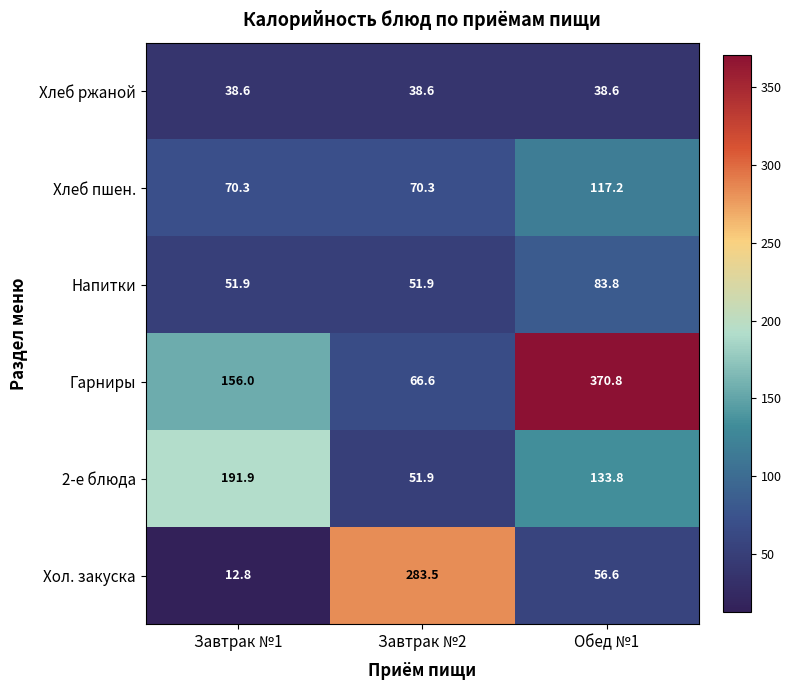

Where does the Хол. закуска series first go above 56?

Завтрак №2